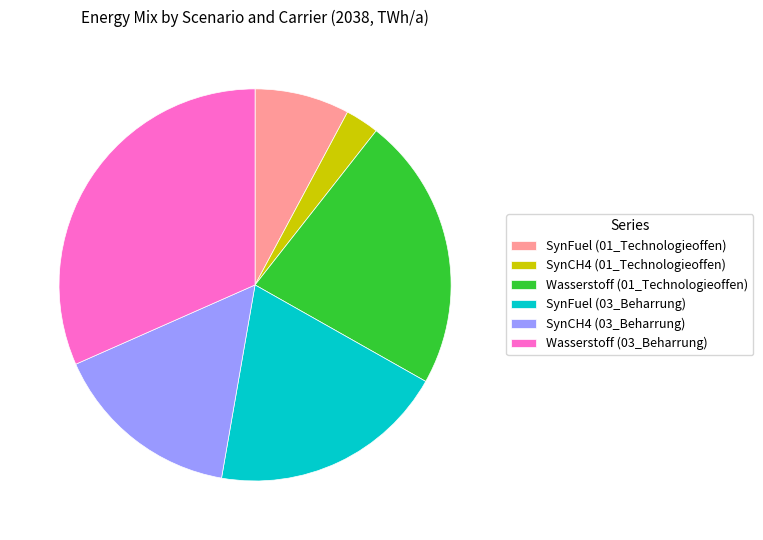

Rank the categories by value from lowest to highest.

SynCH4 (01_Technologieoffen), SynFuel (01_Technologieoffen), SynCH4 (03_Beharrung), SynFuel (03_Beharrung), Wasserstoff (01_Technologieoffen), Wasserstoff (03_Beharrung)